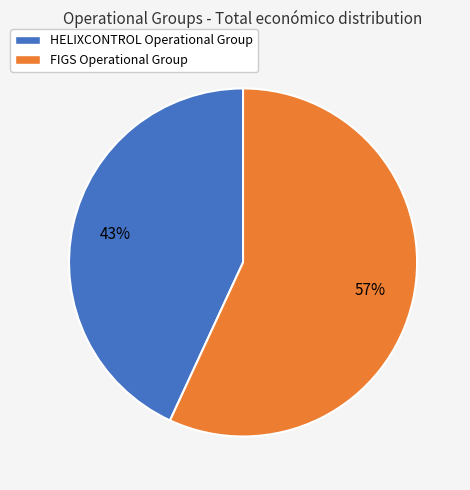

Rank the categories by value from highest to lowest.

FIGS Operational Group, HELIXCONTROL Operational Group